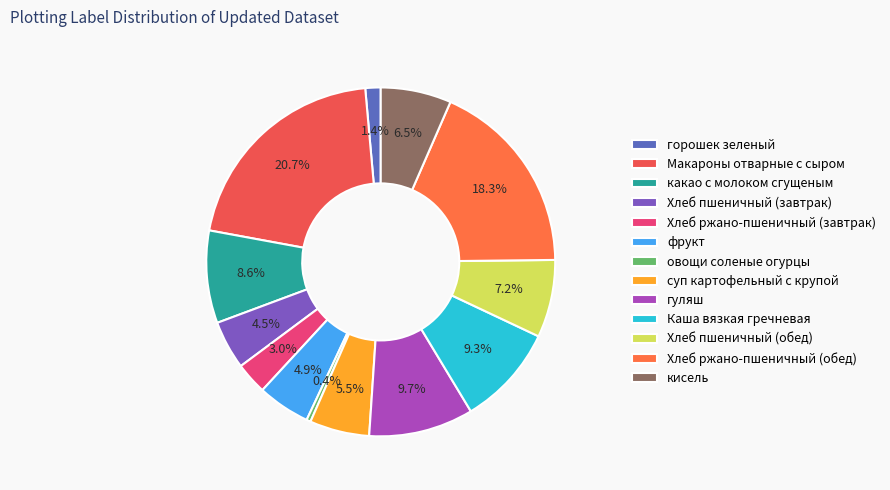

Is the sum of кисель and суп картофельный с крупой greater than half?

No